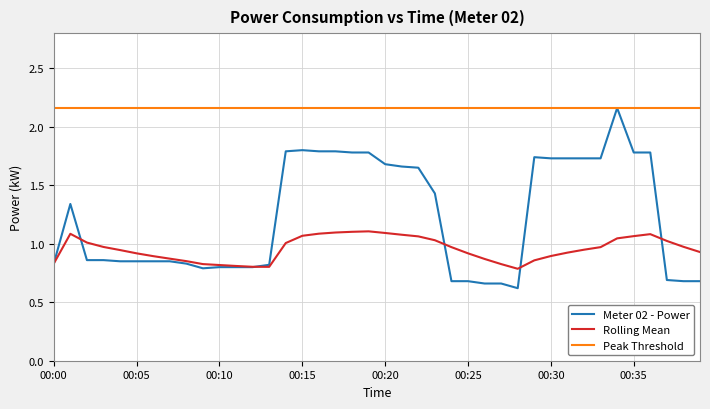

What is the smallest value displayed?

0.6